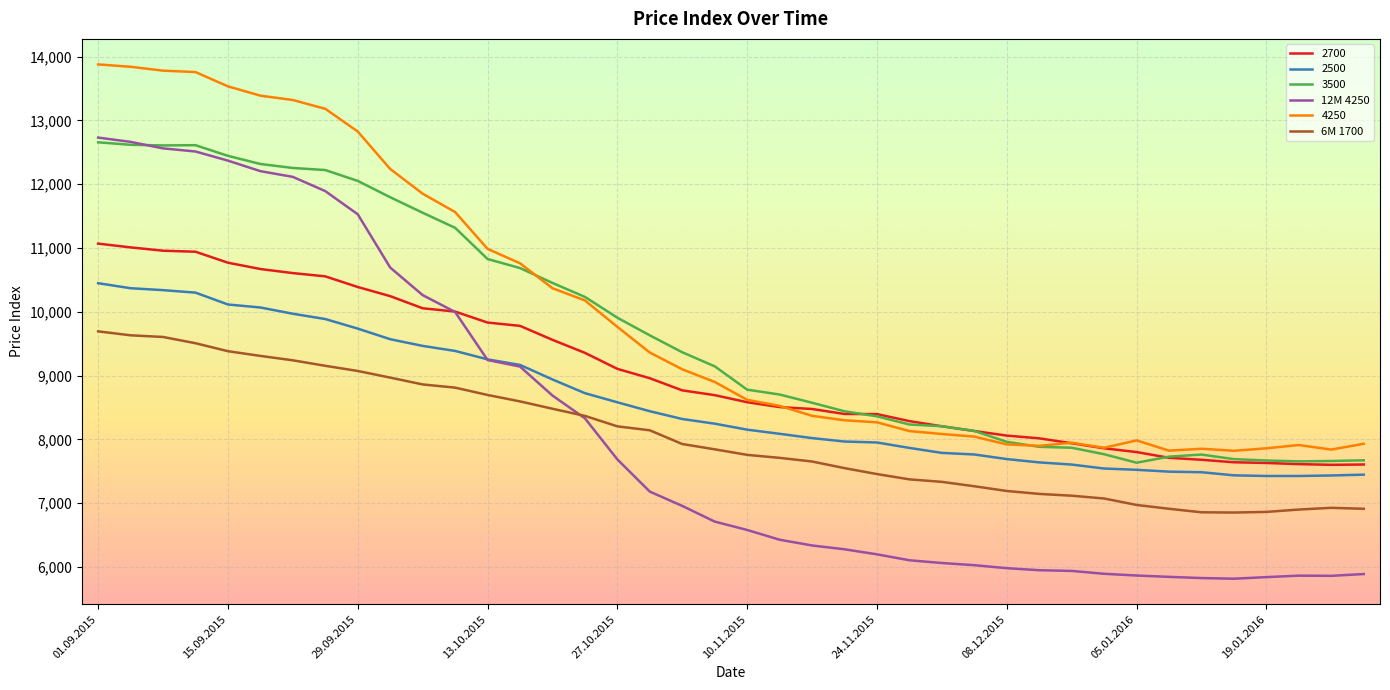

Which series has the largest range (max minus min)?

12M 4250